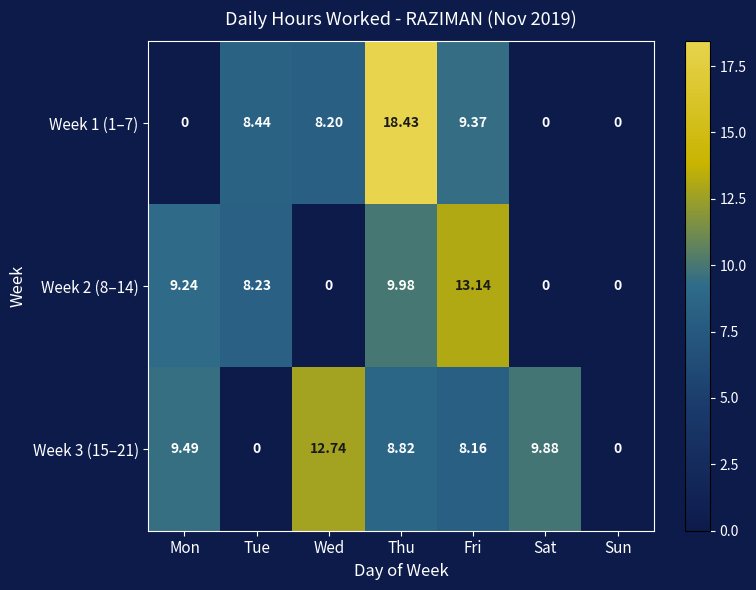

Which label corresponds to the largest value in the chart?

Thu